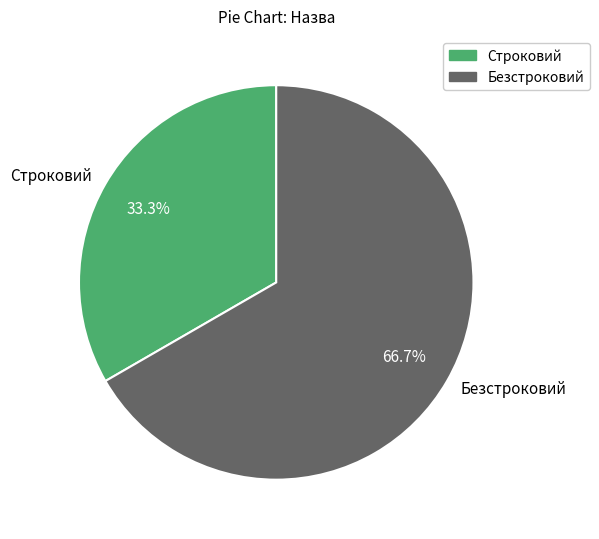

Does Безстроковий account for over 50% of the chart?

Yes